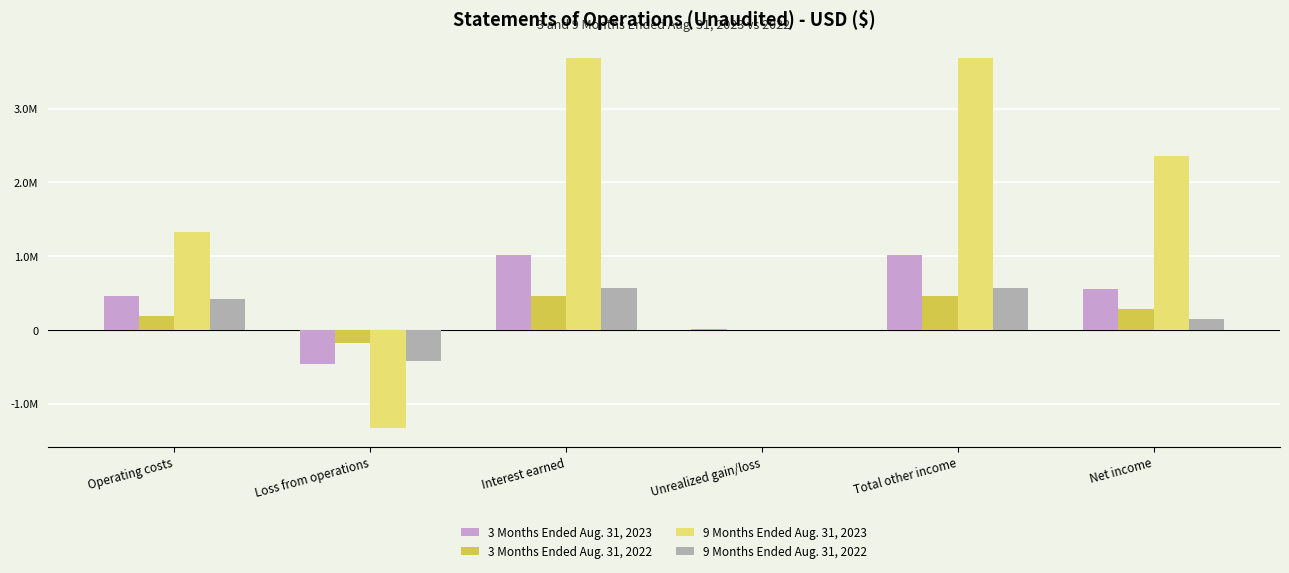

Are the bars horizontal?

No